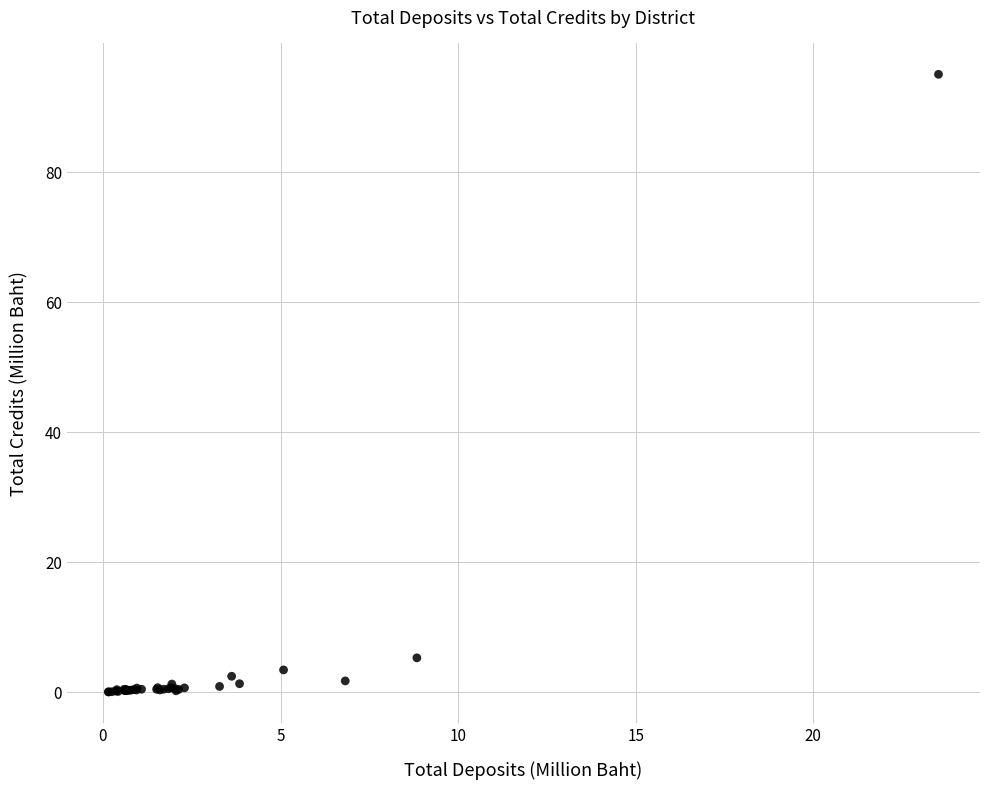

What Y value in the scatter plot is closest to 47?

5.3